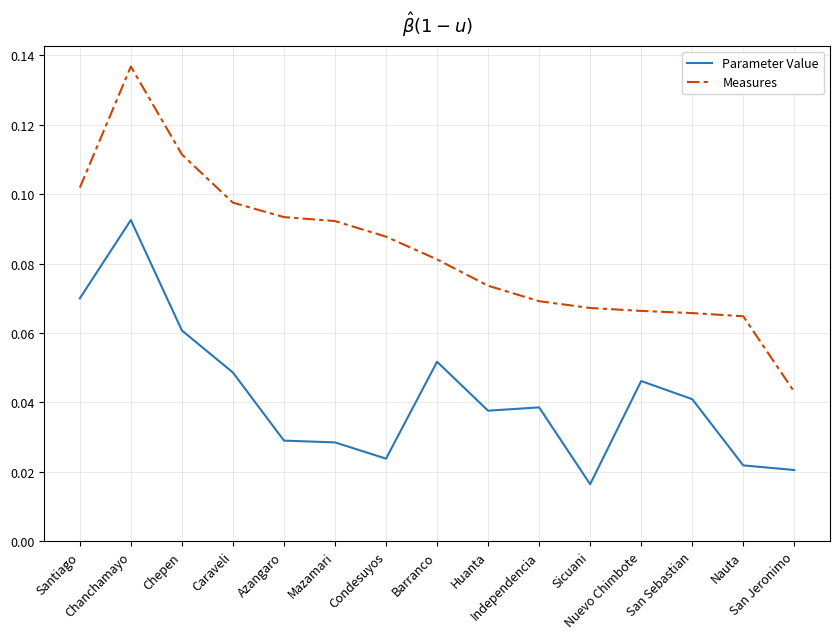

Which series has the largest range (max minus min)?

Measures